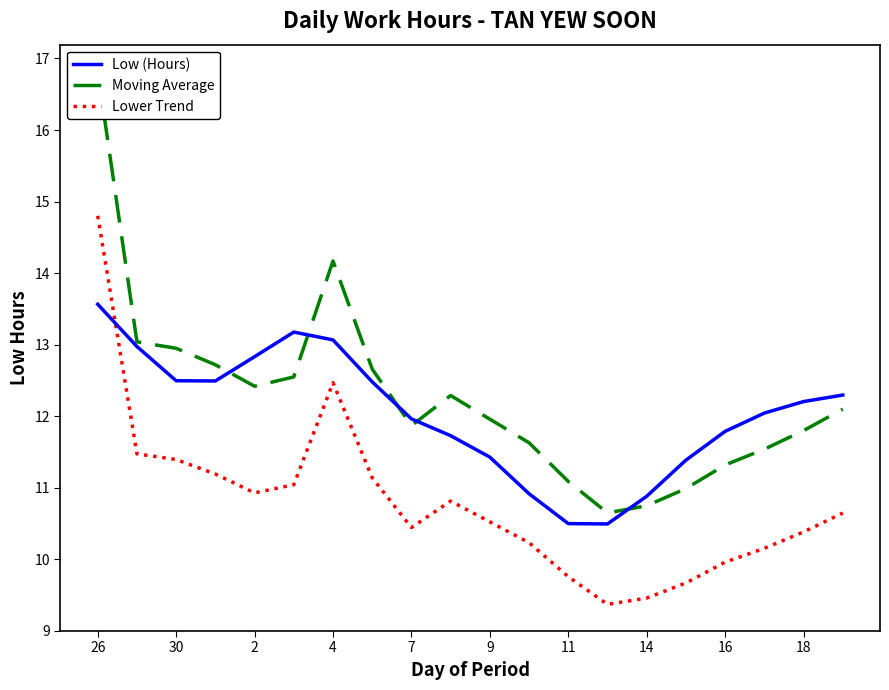

What is the difference between the highest and lowest values at 26?

3.3